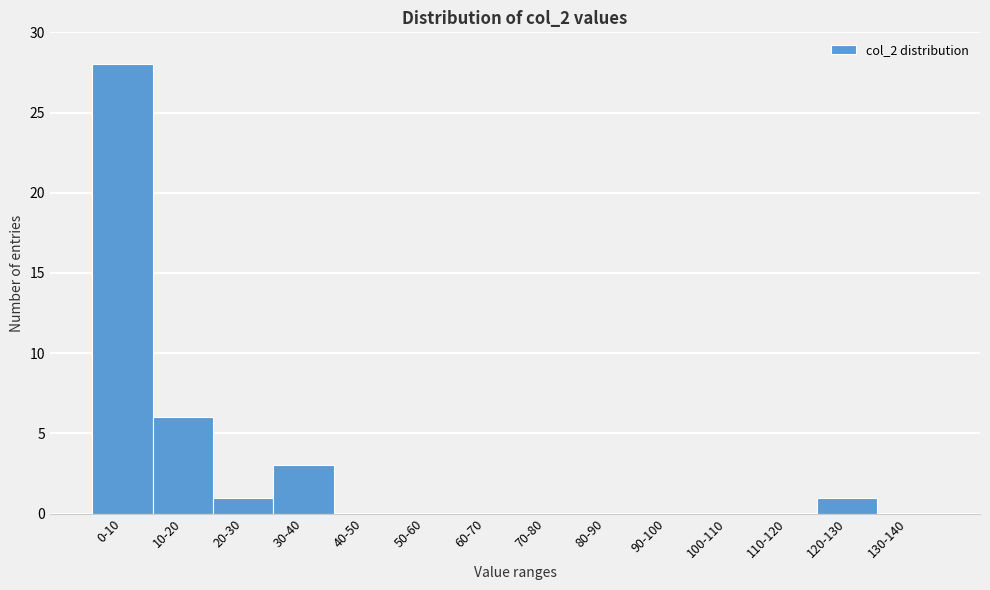

Reading left to right, what are all the values shown in this chart?

0-10=28	10-20=6	20-30=1	30-40=3	40-50=0	50-60=0	60-70=0	70-80=0	80-90=0	90-100=0	100-110=0	110-120=0	120-130=1	130-140=0